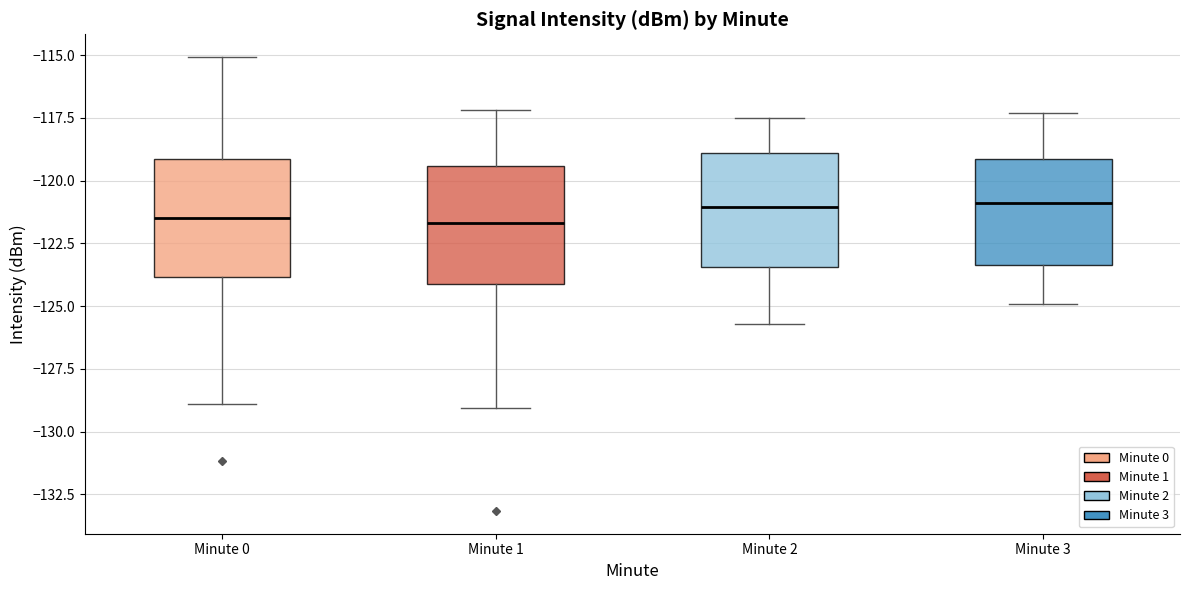

Reading left to right, transcribe this box plot: for each box, give where its median line is, the range the box spans, and where its two whiskers end, as read against the y-axis. The values are not printed on the chart, so give them approximately, as read against the axis.

Minute 0: median -121.5, box -124.0 to -119.0, whiskers -129.0 to -115.0
Minute 1: median -121.5, box -124.0 to -119.5, whiskers -129.0 to -117.0
Minute 2: median -121.0, box -123.5 to -119.0, whiskers -125.5 to -117.5
Minute 3: median -121.0, box -123.5 to -119.0, whiskers -125.0 to -117.5